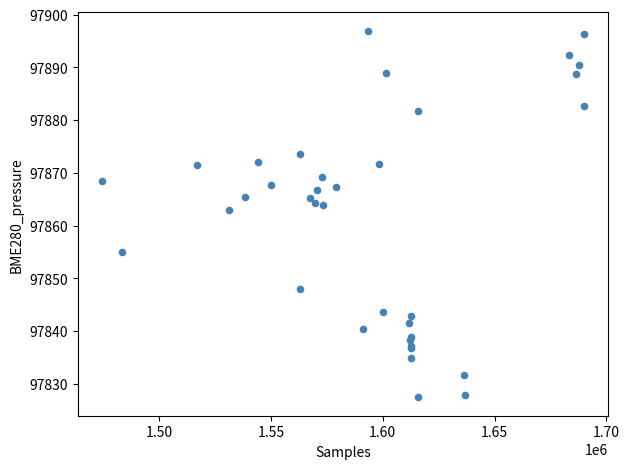

What Y value in the scatter plot is closest to 97862?

97862.9